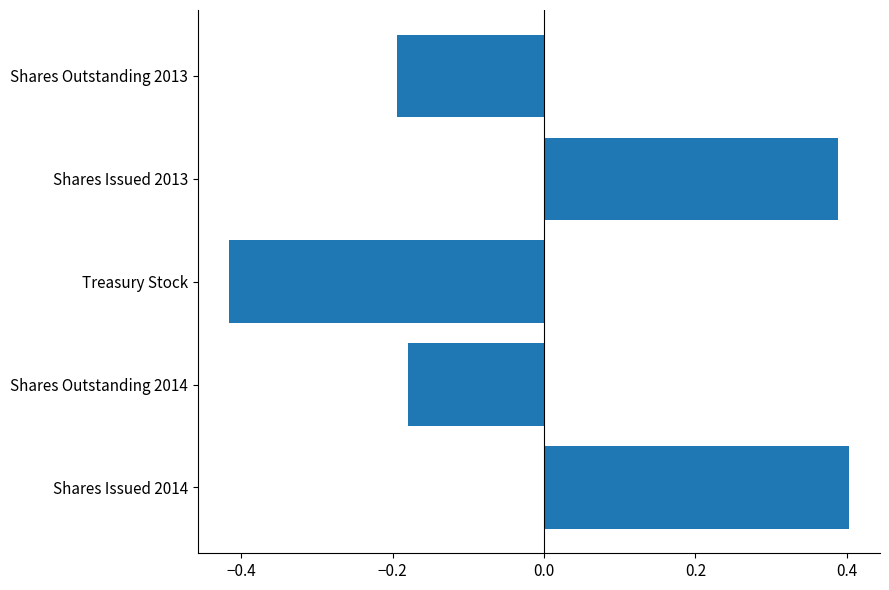

Is it true that the value at Treasury Stock is -0.2?

False